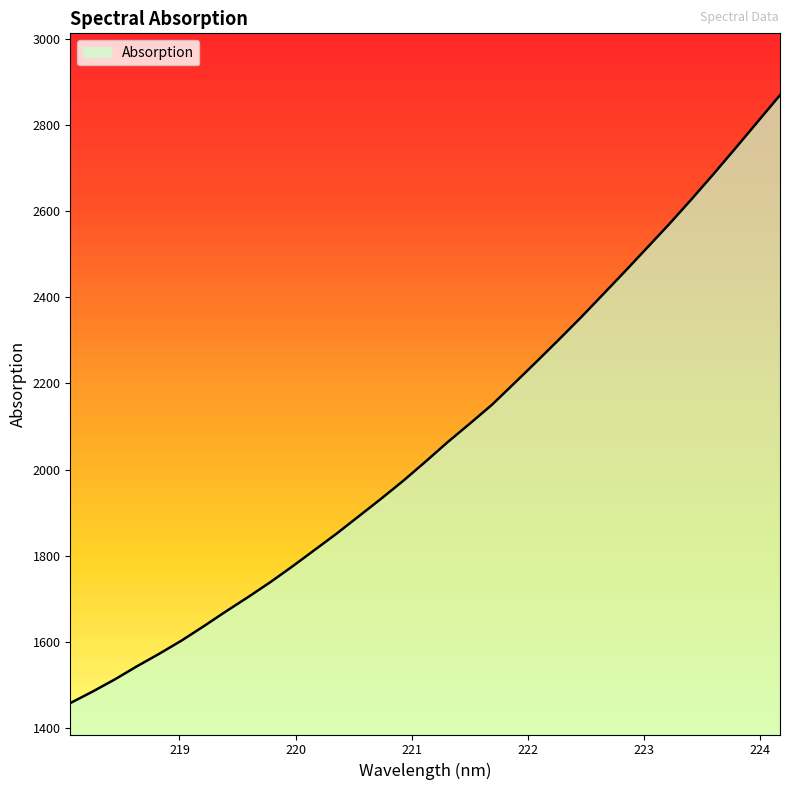

True or false: the data has more than 2 interior local peaks.

False